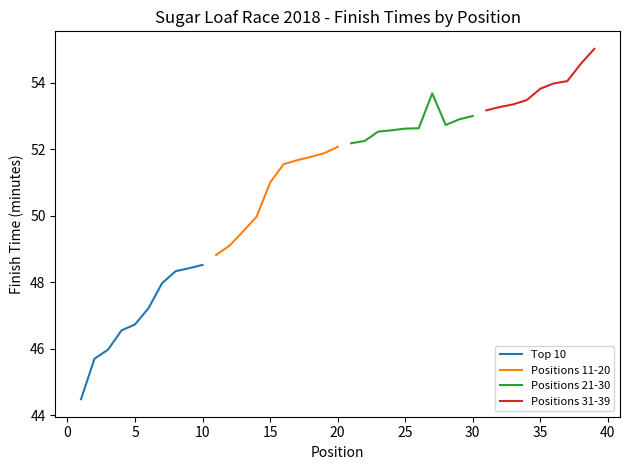

What is the highest value of the Top 10 series?

48.5